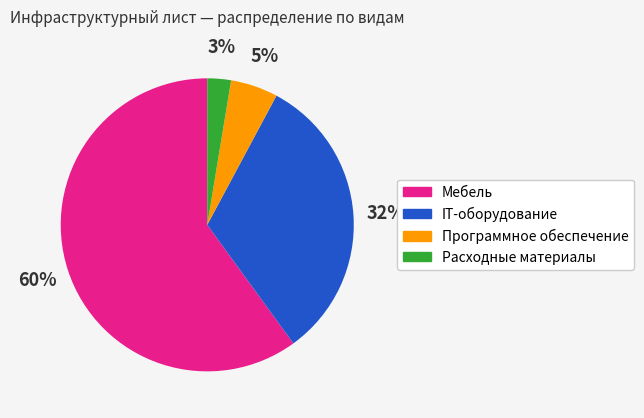

To the nearest percent, what is the difference between the largest and smallest slice percentages?

57%